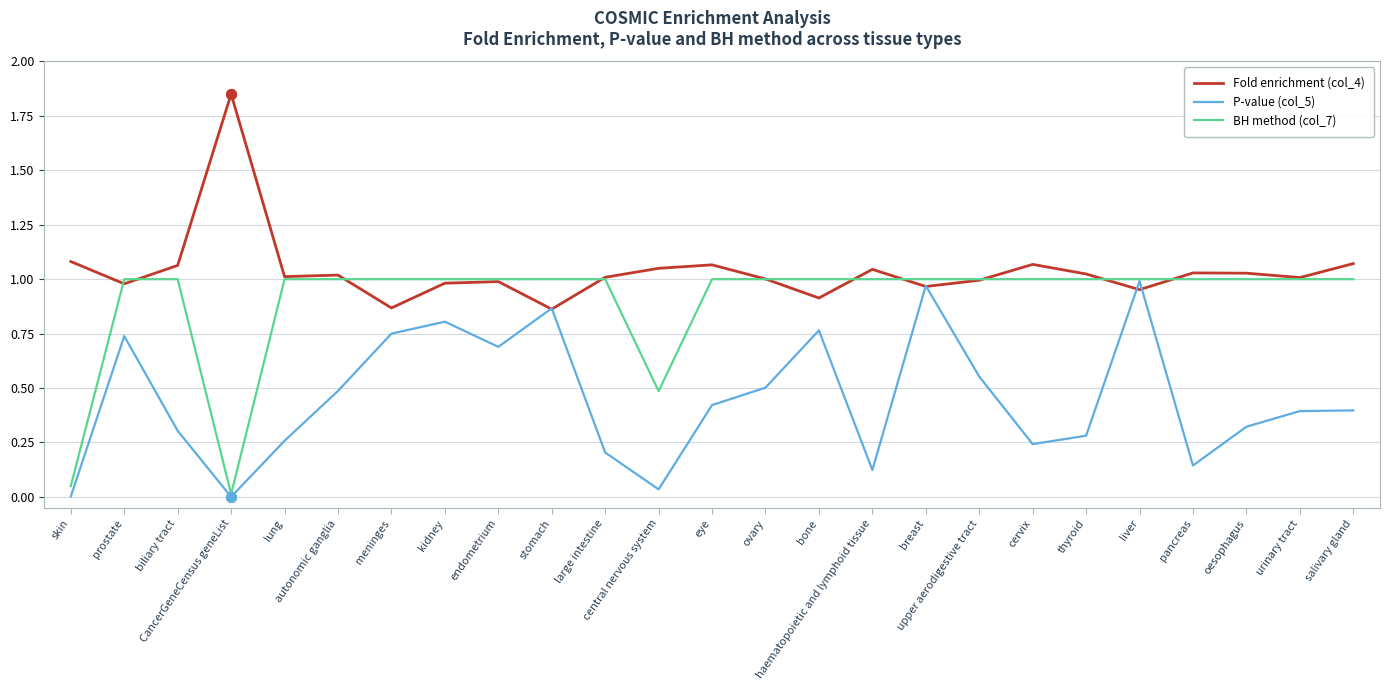

Rank the series by their average value, from lowest to highest.

P-value (col_5), BH method (col_7), Fold enrichment (col_4)